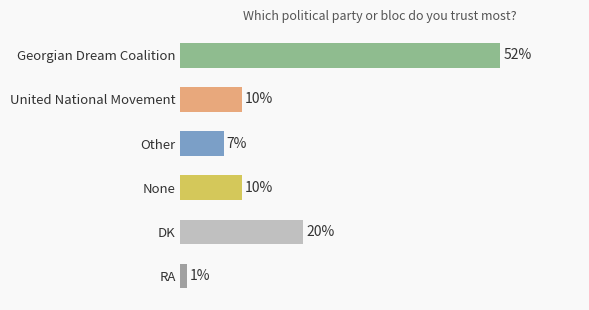

What is the label of the 4th bar from the bottom?

Other